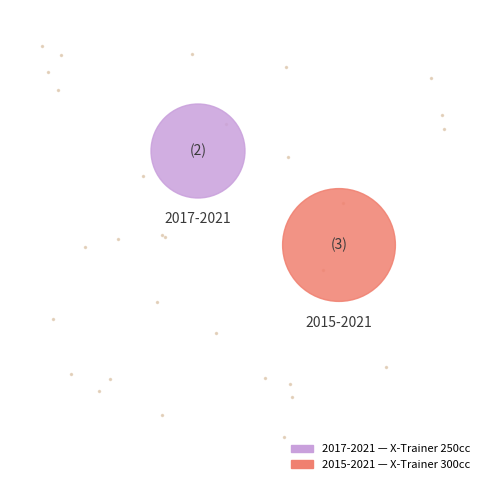

Which slice is the smallest?

2017-2021